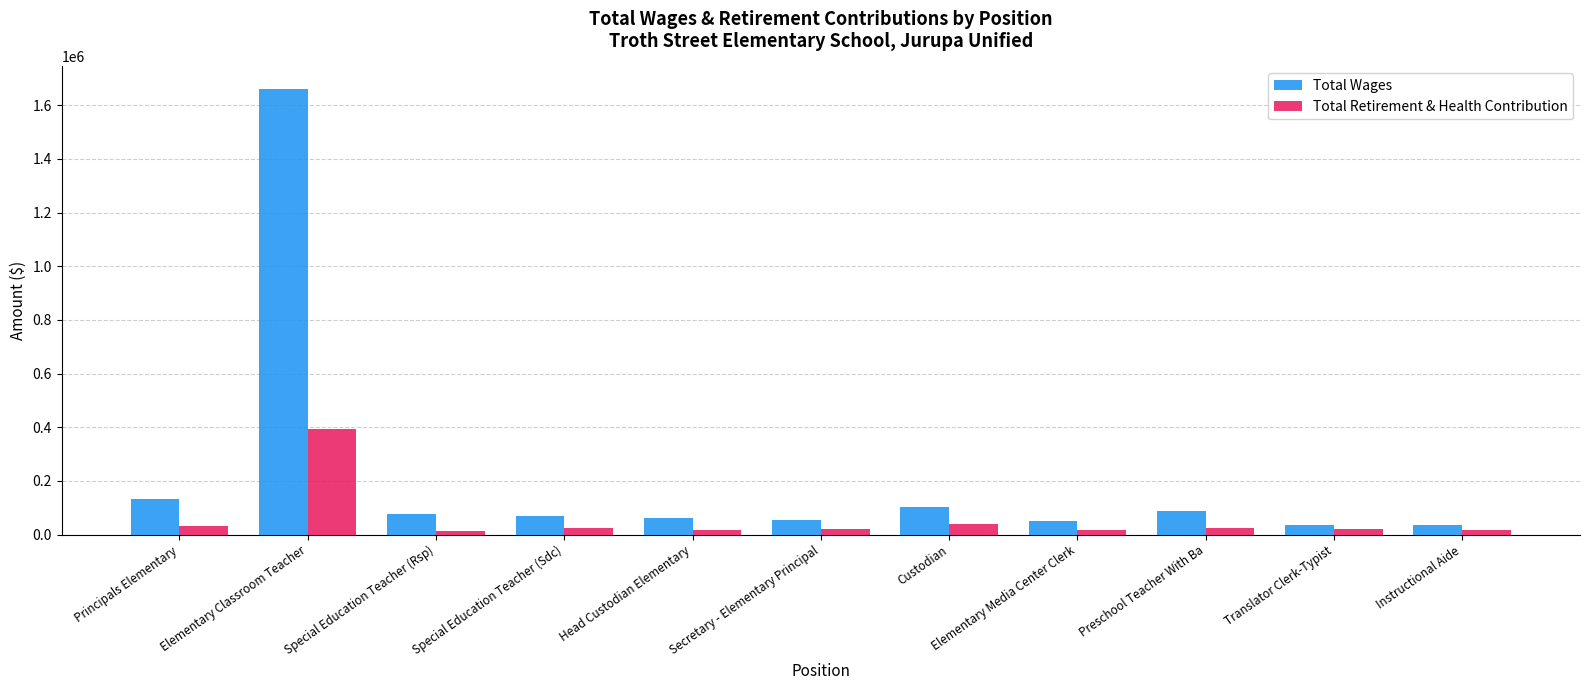

Which series changed the most between Elementary Classroom Teacher and Custodian?

Total Wages